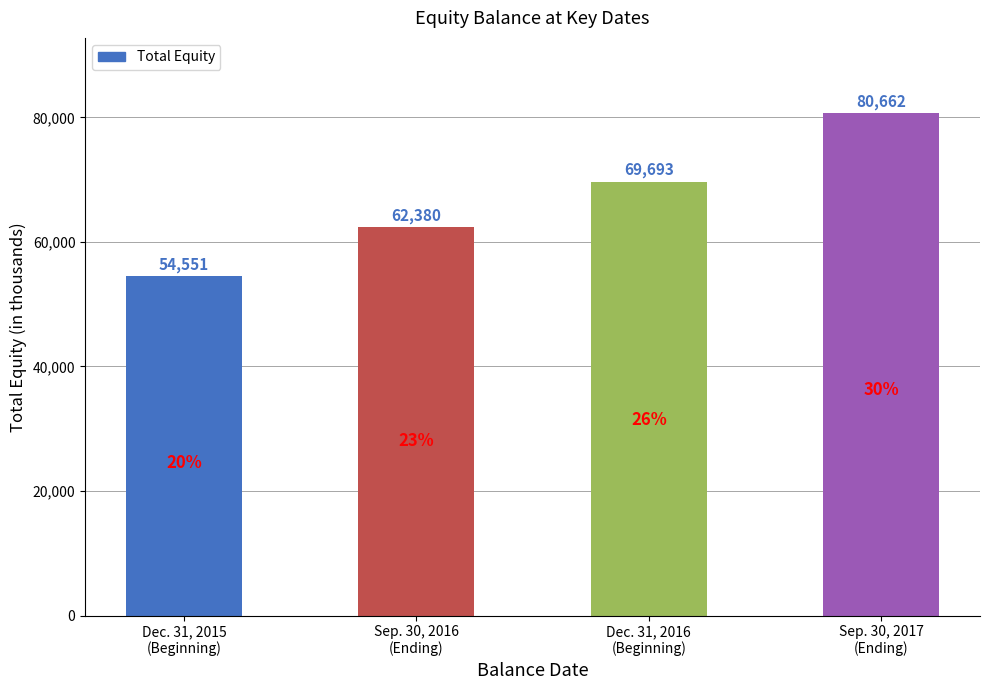

Rank the categories by value from highest to lowest.

Sep. 30, 2017
(Ending), Dec. 31, 2016
(Beginning), Sep. 30, 2016
(Ending), Dec. 31, 2015
(Beginning)